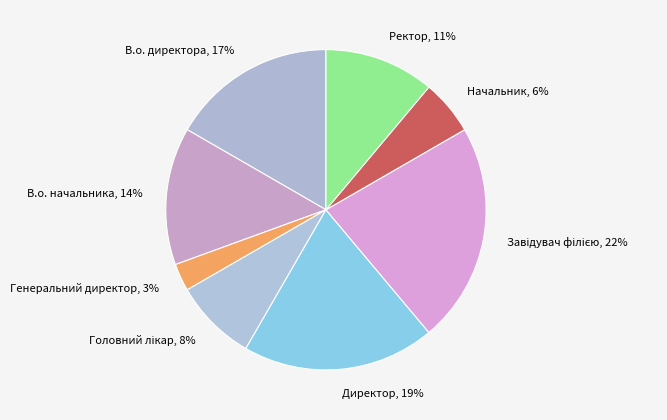

Is there a majority slice in this chart?

No